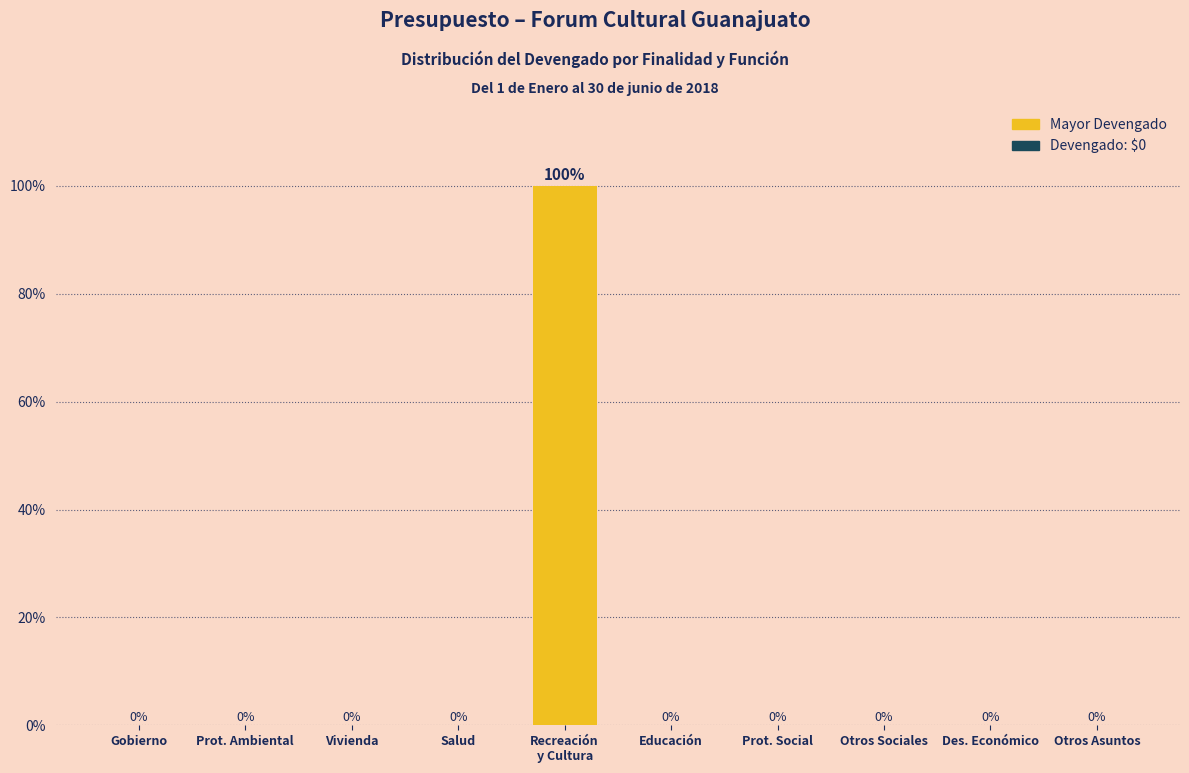

What is the maximum value shown in the chart?

100